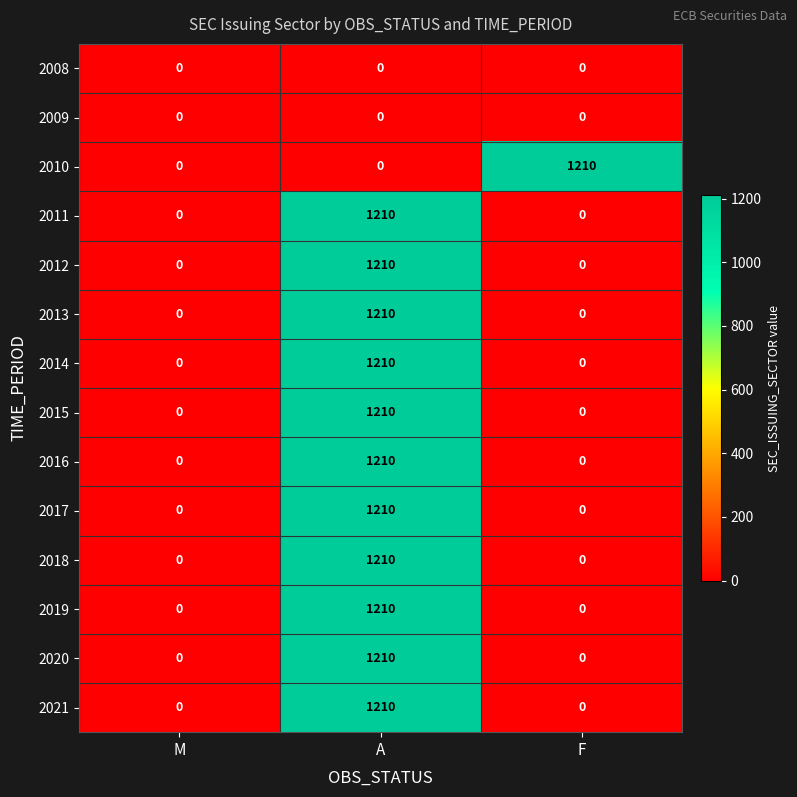

True or false: 2015 has a value of 1876 at A.

False